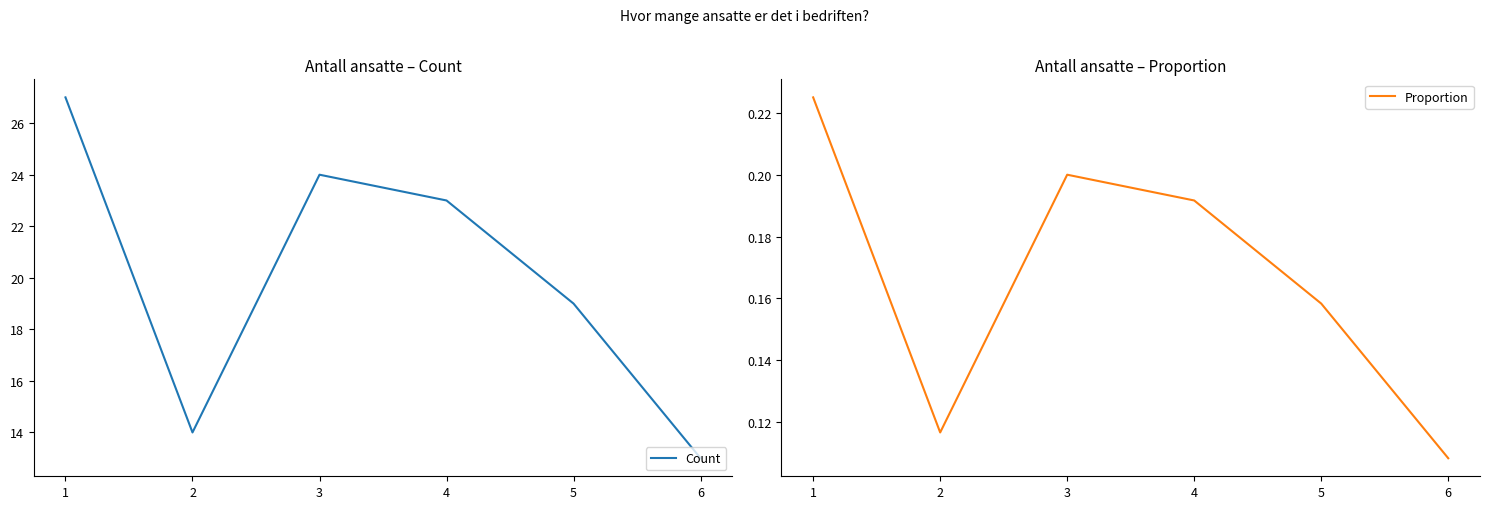

True or false: Proportion and Count cross at least once.

False